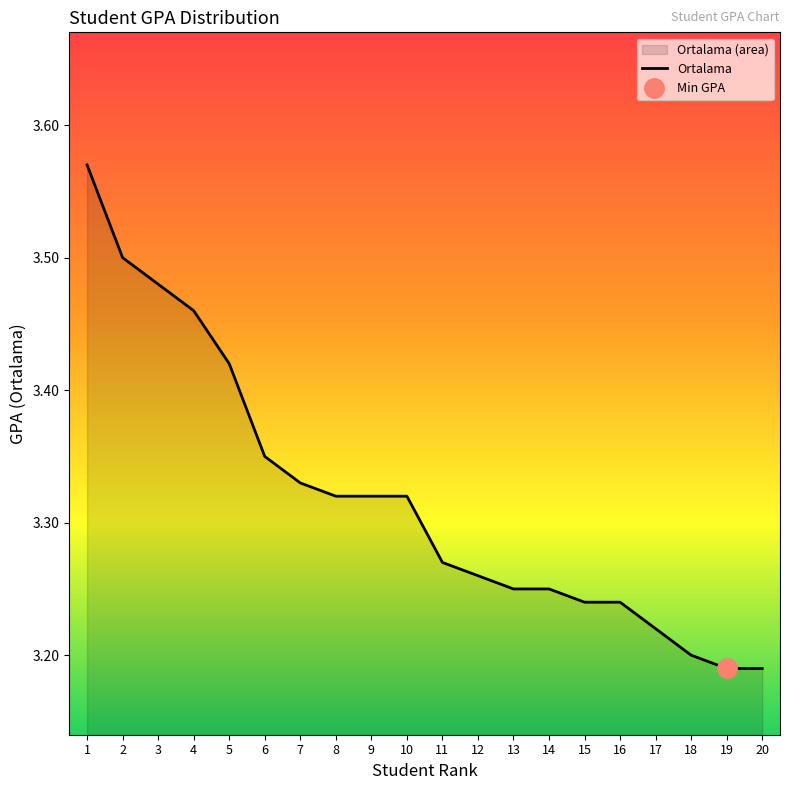

Where is the data nearest to the value 3?

19